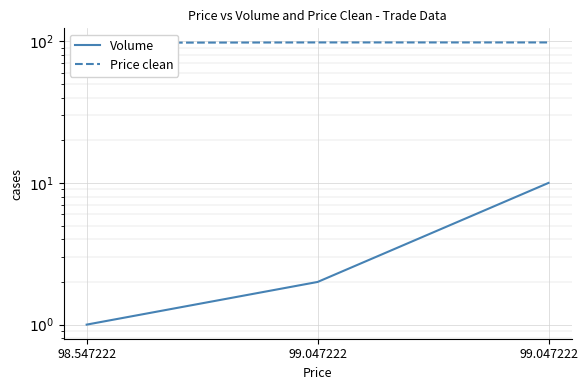

What is the label of the 2nd point from the left?

99.047222